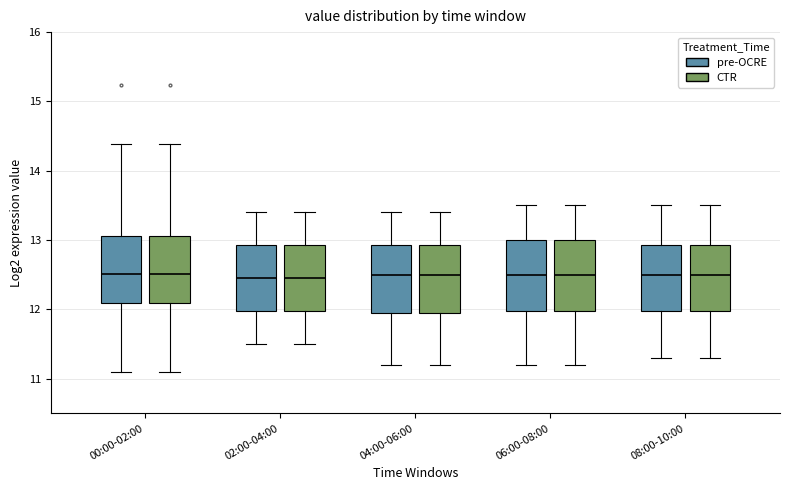

Reading left to right, transcribe this box plot: for each box, give where its median line is, the range the box spans, and where its two whiskers end, as read against the y-axis. The values are not printed on the chart, so give them approximately, as read against the axis.

00:00-02:00 (pre-OCRE): median 12.5, box 12.1 to 13.1, whiskers 11.1 to 14.4
00:00-02:00 (CTR): median 12.5, box 12.1 to 13.1, whiskers 11.1 to 14.4
02:00-04:00 (pre-OCRE): median 12.5, box 12.0 to 12.9, whiskers 11.5 to 13.4
02:00-04:00 (CTR): median 12.5, box 12.0 to 12.9, whiskers 11.5 to 13.4
04:00-06:00 (pre-OCRE): median 12.5, box 12.0 to 12.9, whiskers 11.2 to 13.4
04:00-06:00 (CTR): median 12.5, box 12.0 to 12.9, whiskers 11.2 to 13.4
06:00-08:00 (pre-OCRE): median 12.5, box 12.0 to 13.0, whiskers 11.2 to 13.5
06:00-08:00 (CTR): median 12.5, box 12.0 to 13.0, whiskers 11.2 to 13.5
08:00-10:00 (pre-OCRE): median 12.5, box 12.0 to 12.9, whiskers 11.3 to 13.5
08:00-10:00 (CTR): median 12.5, box 12.0 to 12.9, whiskers 11.3 to 13.5